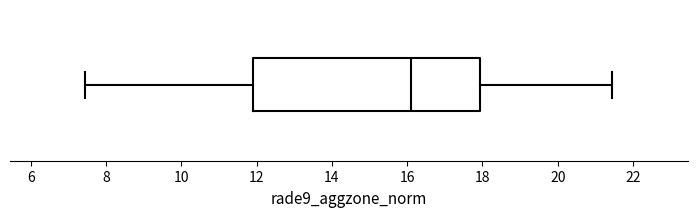

Read this box plot against the x-axis: the position of the median line, the range covered by the box, and the ends of both whiskers. The values are not printed on the chart, so give them approximately, as read against the axis.

median 16.0, box 11.8 to 18.0, whiskers 7.4 to 21.4